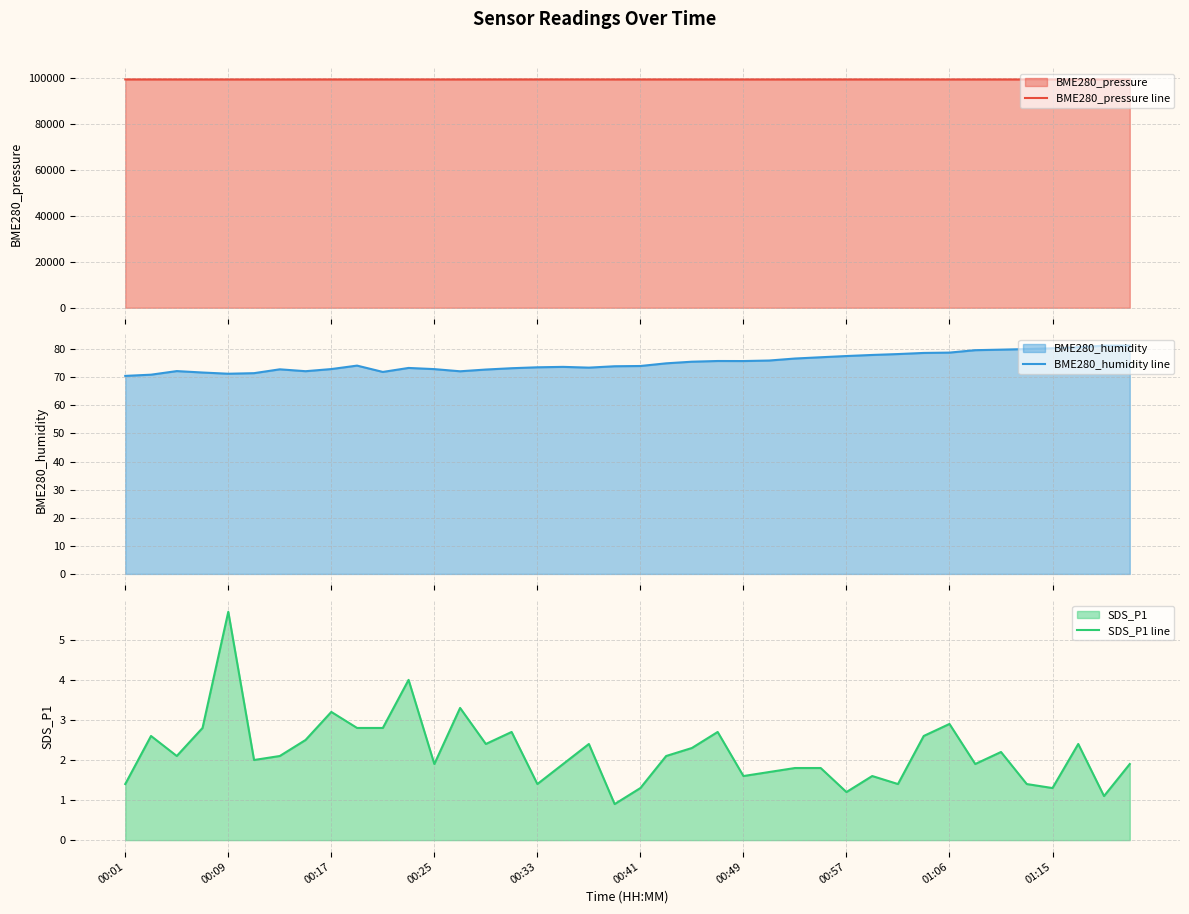

In BME280_pressure line, how many points are higher than both neighbors (excluding endpoints)?

12